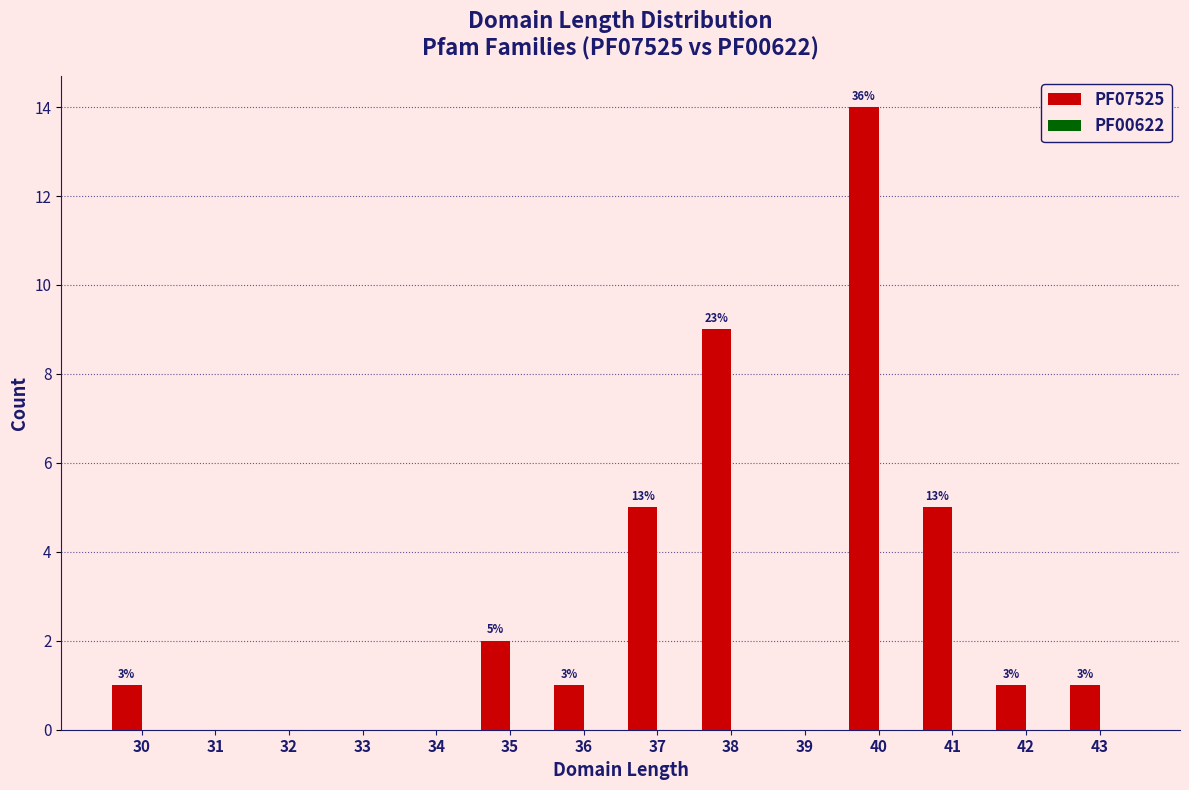

Which has a higher value, 37 or 31?

37